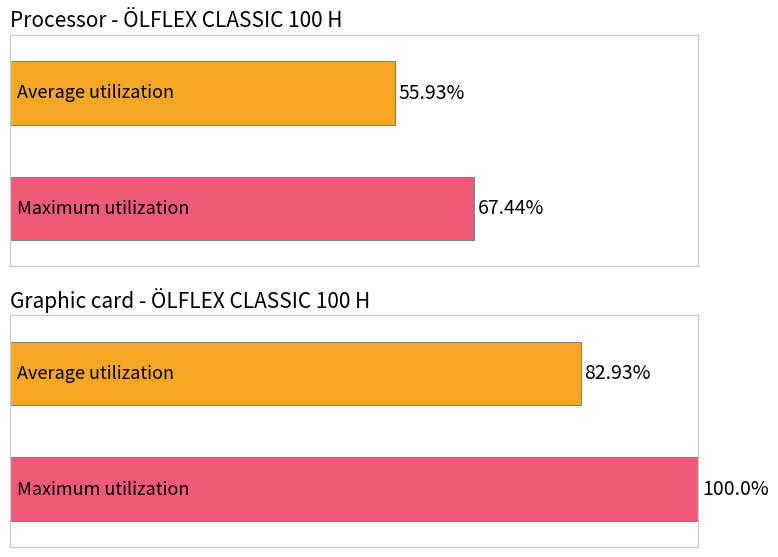

What is the total value across all series at OELFLEX_CLASSIC_100_H-2?

182.9